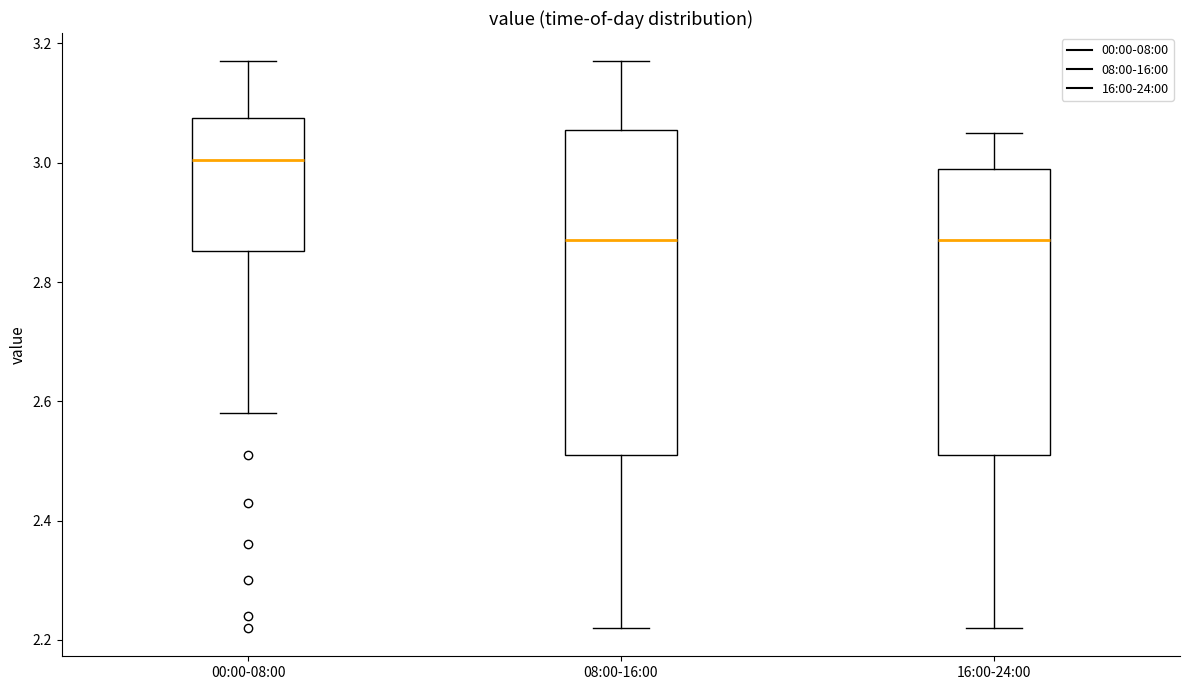

Where is the lower edge of the box for 08:00-16:00 on the y-axis? The values are not printed on the chart, so give them approximately, as read against the axis.

2.52